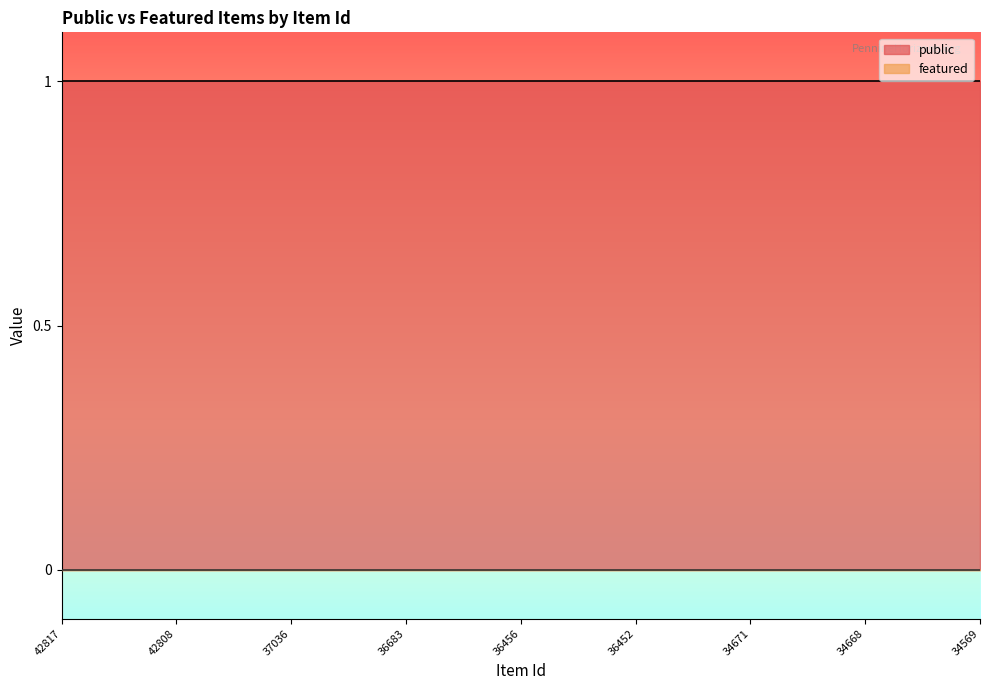

What is the value of the public point at the 17th from the left?

1